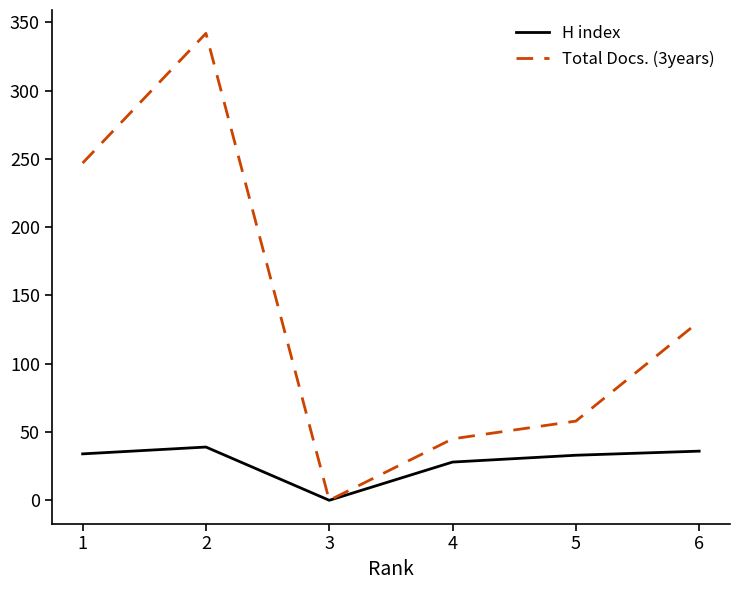

Which series has the largest total across all categories?

Total Docs. (3years)